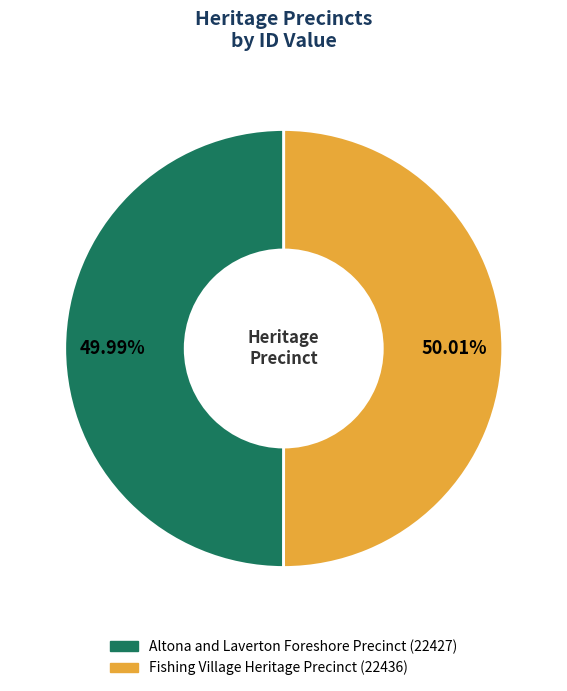

Combined, do Fishing Village Heritage Precinct and Altona and Laverton Foreshore Precinct account for over 50%?

Yes